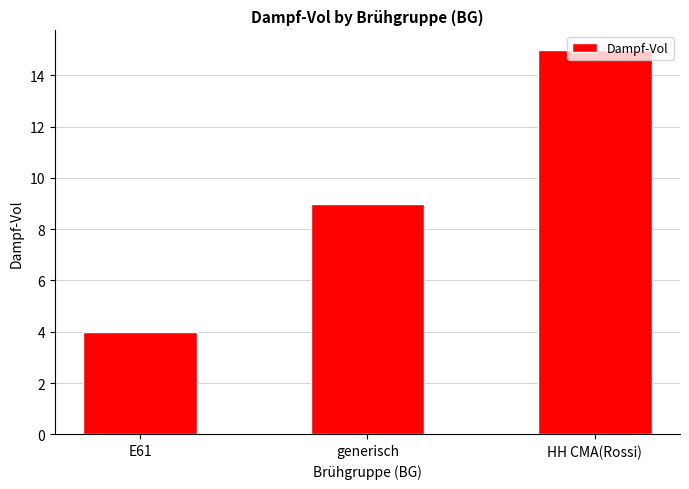

Reading left to right, transcribe all the data shown in this chart.

4	9	15